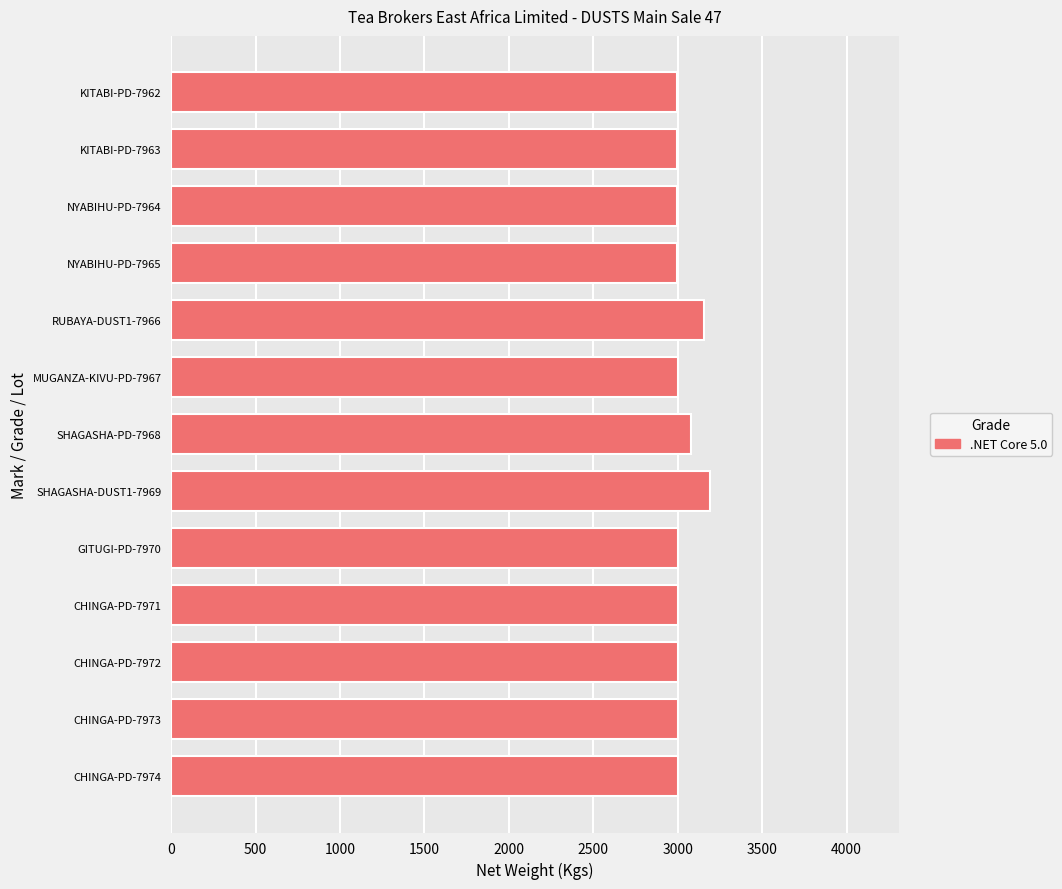

What is the smallest value displayed?

2996